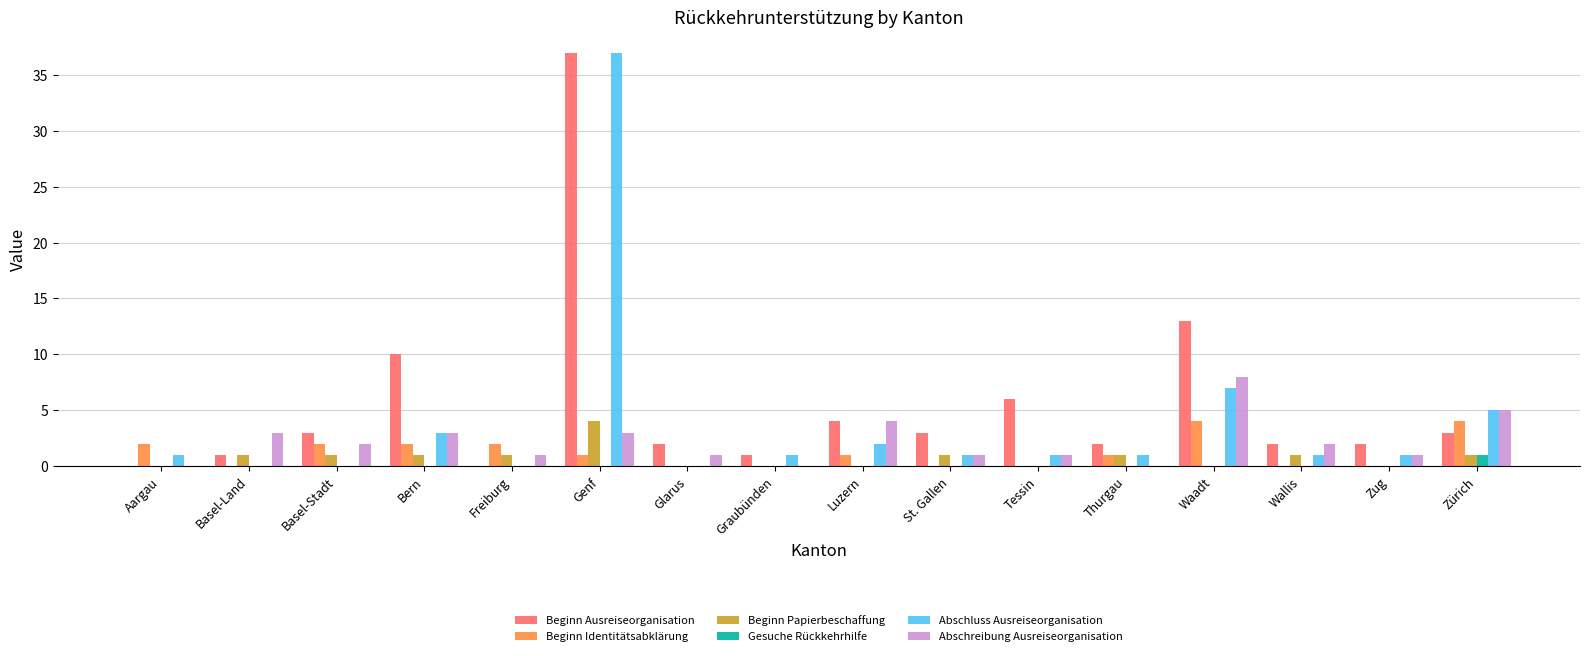

Reading left to right, extract all data points from this chart.

Beginn Ausreiseorganisation: 0	1	3	10	0	37	2	1	4	3	6	2	13	2	2	3
Beginn Identitätsabklärung: 2	0	2	2	2	1	0	0	1	0	0	1	4	0	0	4
Beginn Papierbeschaffung: 0	1	1	1	1	4	0	0	0	1	0	1	0	1	0	1
Gesuche Rückkehrhilfe: 0	0	0	0	0	0	0	0	0	0	0	0	0	0	0	1
Abschluss Ausreiseorganisation: 1	0	0	3	0	37	0	1	2	1	1	1	7	1	1	5
Abschreibung Ausreiseorganisation: 0	3	2	3	1	3	1	0	4	1	1	0	8	2	1	5